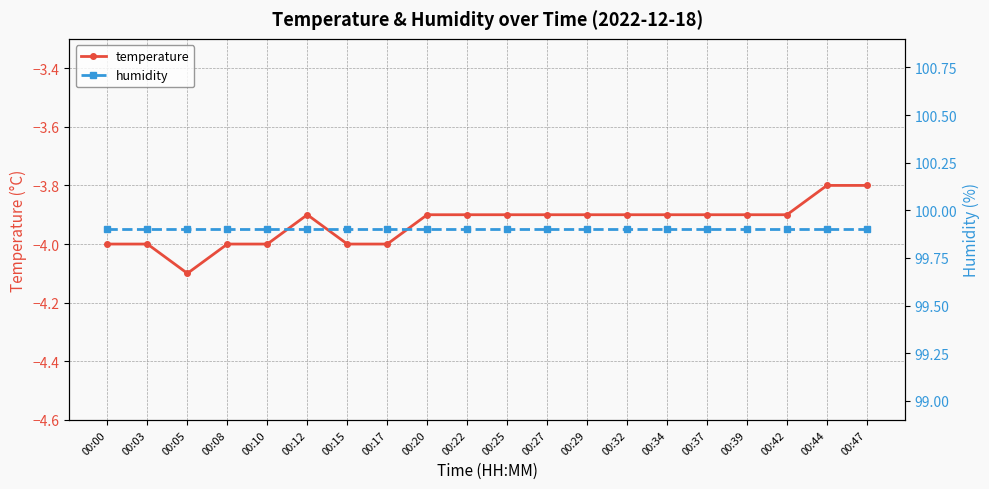

Reading left to right, extract all data points from this chart.

temperature: 00:00=-4.0	00:03=-4.0	00:05=-4.1	00:08=-4.0	00:10=-4.0	00:12=-3.9	00:15=-4.0	00:17=-4.0	00:20=-3.9	00:22=-3.9	00:25=-3.9	00:27=-3.9	00:29=-3.9	00:32=-3.9	00:34=-3.9	00:37=-3.9	00:39=-3.9	00:42=-3.9	00:44=-3.8	00:47=-3.8
humidity: 00:00=99.9	00:03=99.9	00:05=99.9	00:08=99.9	00:10=99.9	00:12=99.9	00:15=99.9	00:17=99.9	00:20=99.9	00:22=99.9	00:25=99.9	00:27=99.9	00:29=99.9	00:32=99.9	00:34=99.9	00:37=99.9	00:39=99.9	00:42=99.9	00:44=99.9	00:47=99.9